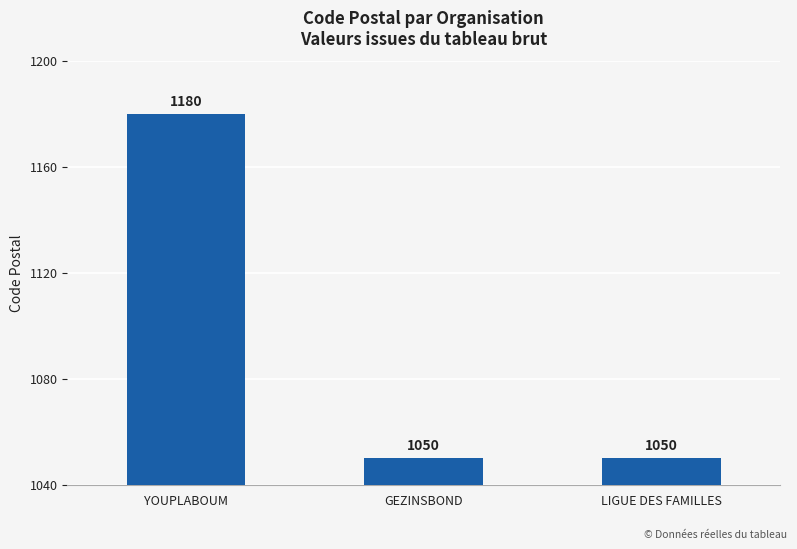

The chart shows a value of 593 at YOUPLABOUM. True or false?

False